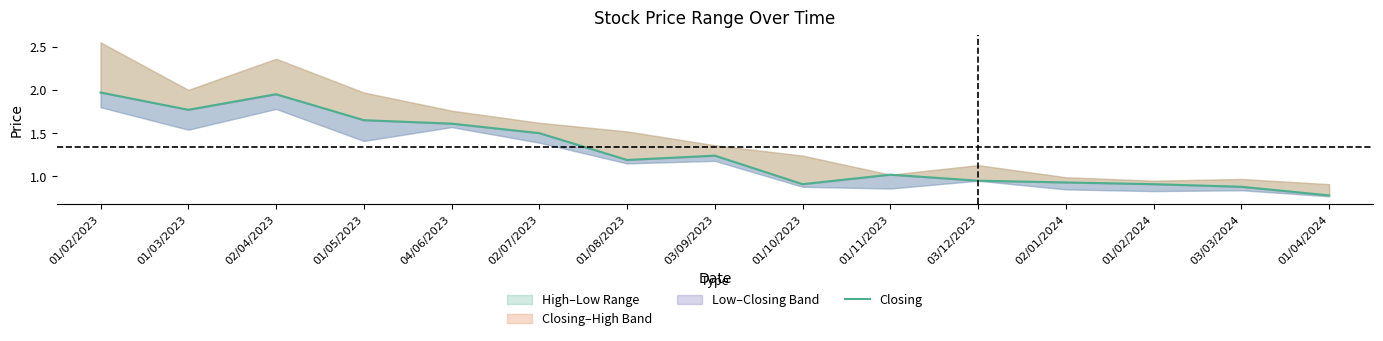

Between 01/10/2023 and 02/01/2024, which is larger?

02/01/2024